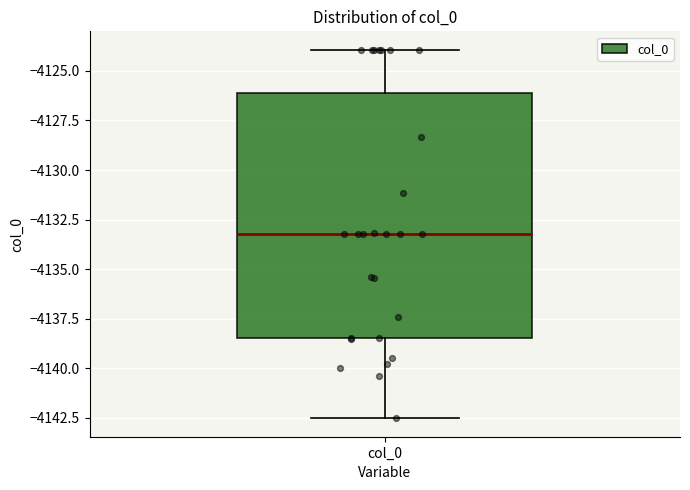

Transcribe this box plot: give where the median line is, the range the box spans, and where the two whiskers end, as read against the y-axis. The values are not printed on the chart, so give them approximately, as read against the axis.

median -4133.0, box -4138.5 to -4126.0, whiskers -4142.5 to -4124.0